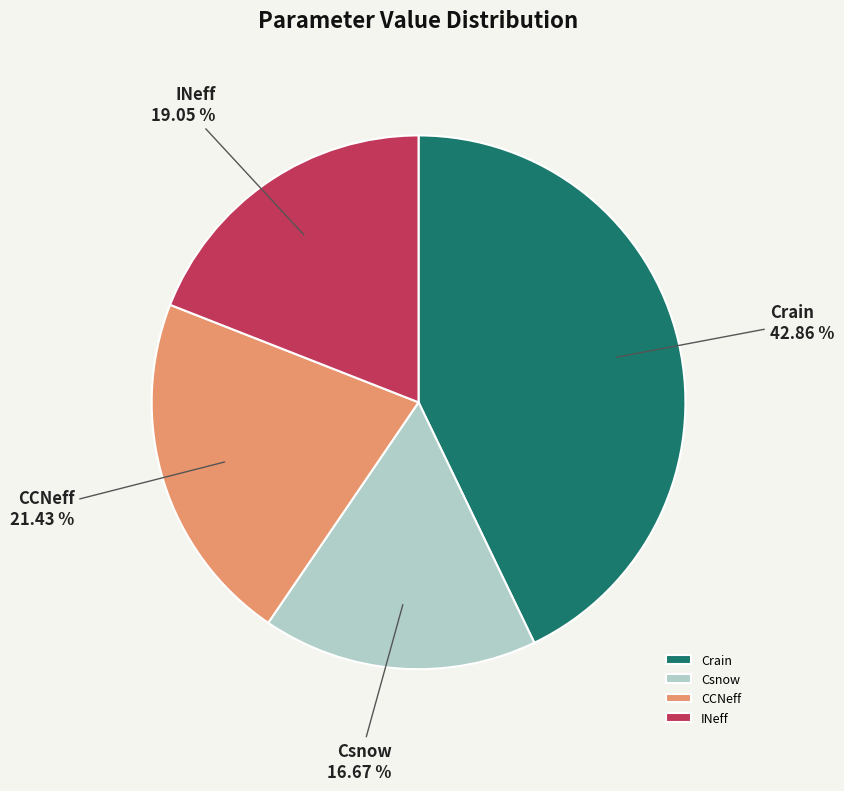

Rank the categories by value from lowest to highest.

Csnow, INeff, CCNeff, Crain